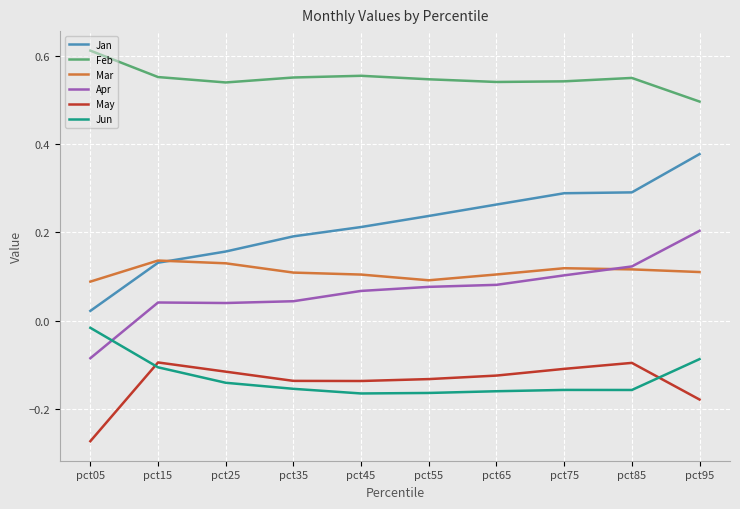

Which series has the largest total across all categories?

Feb